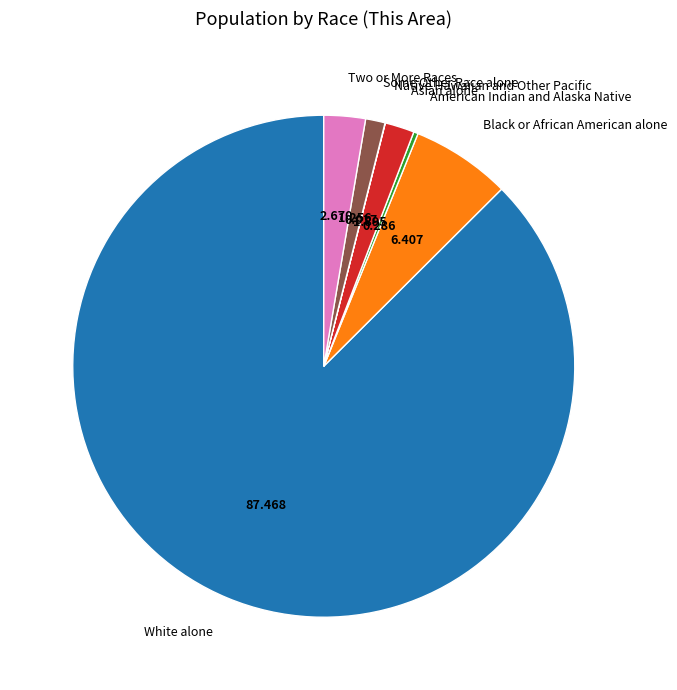

Does any single category account for the majority?

Yes